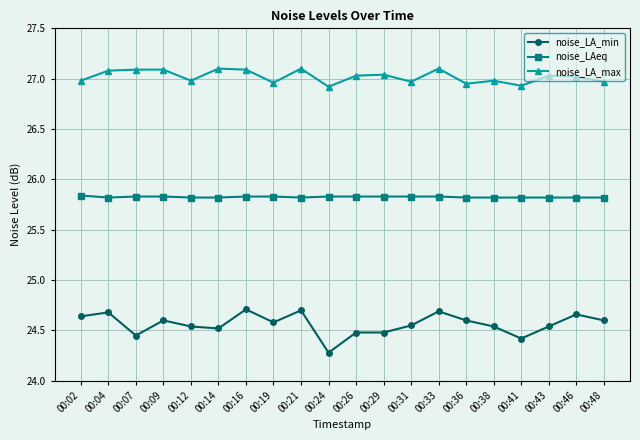

What is the difference between the highest and lowest values at 00:48?

2.4